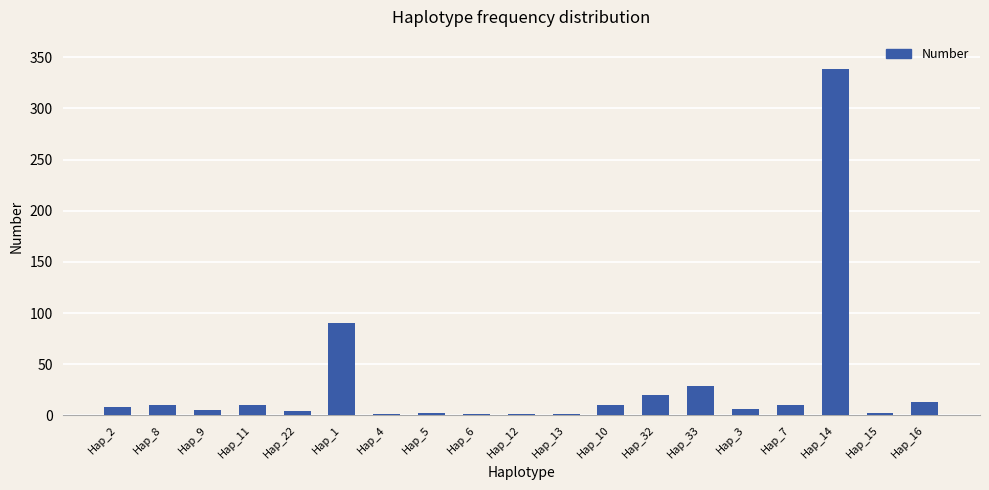

Where is the data nearest to the value 170?

Hap_1